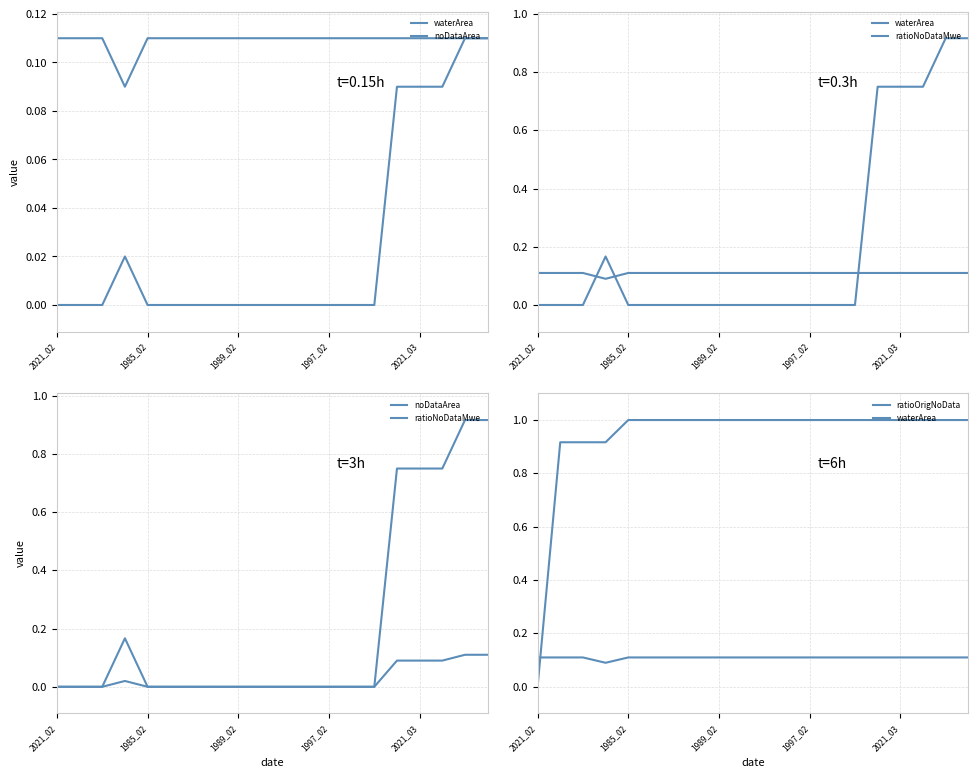

What is the difference between the highest and lowest values at 19?

0.9